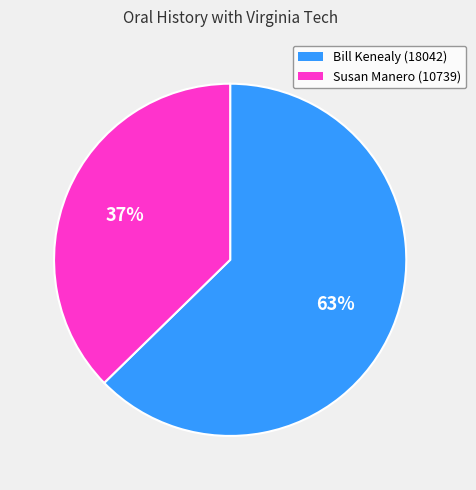

Which category accounts for the majority?

Bill Kenealy